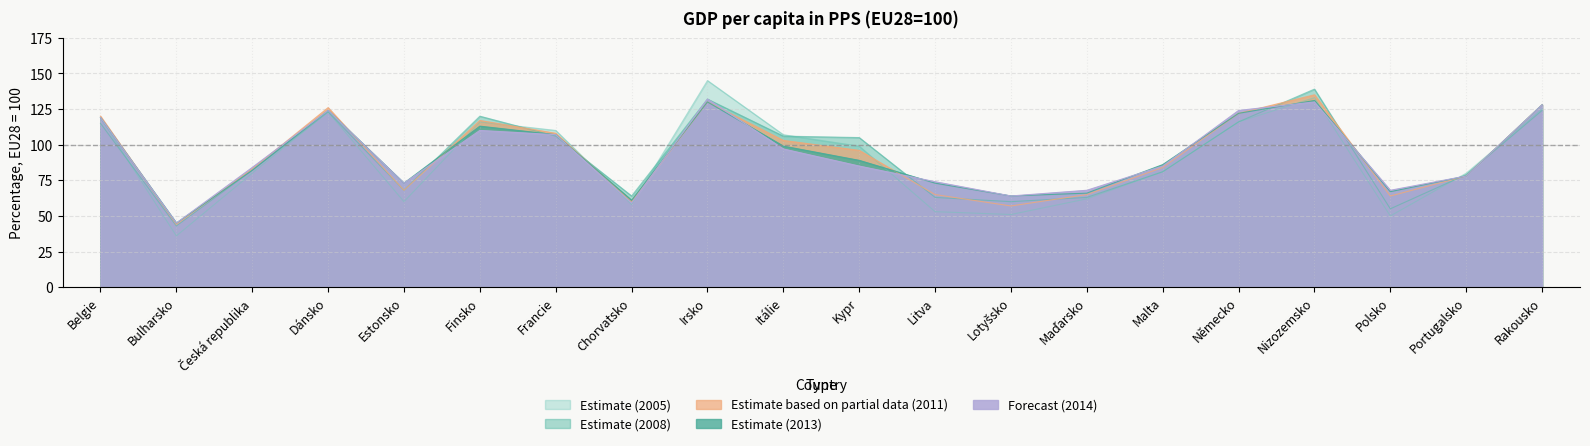

Count the number of data series in this chart.

5